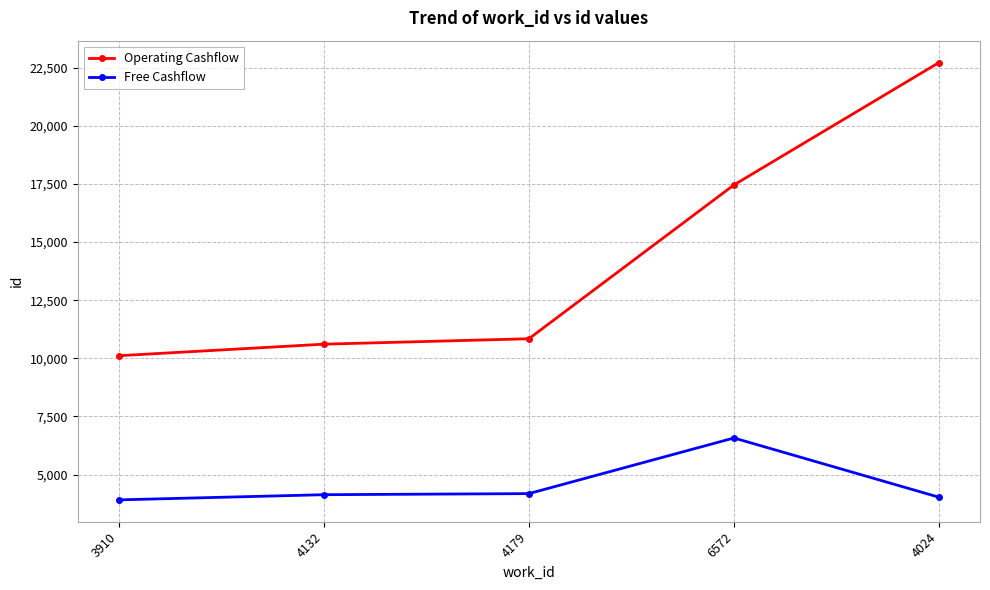

What is the approximate value of Free Cashflow at 6572, to the nearest 10?

6570